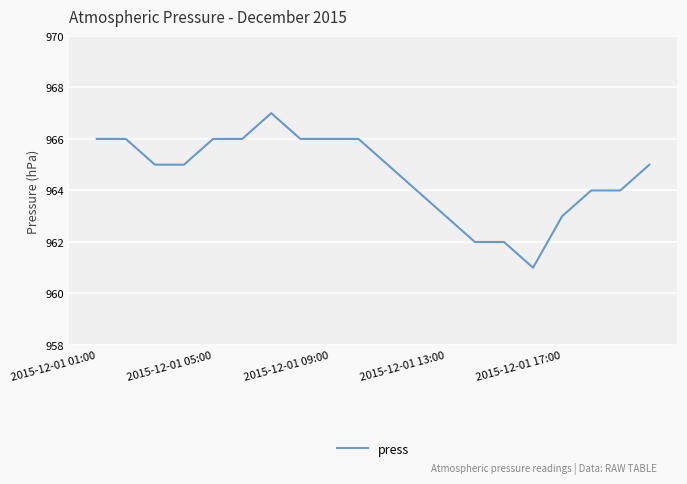

What is the maximum value shown in the chart?

967